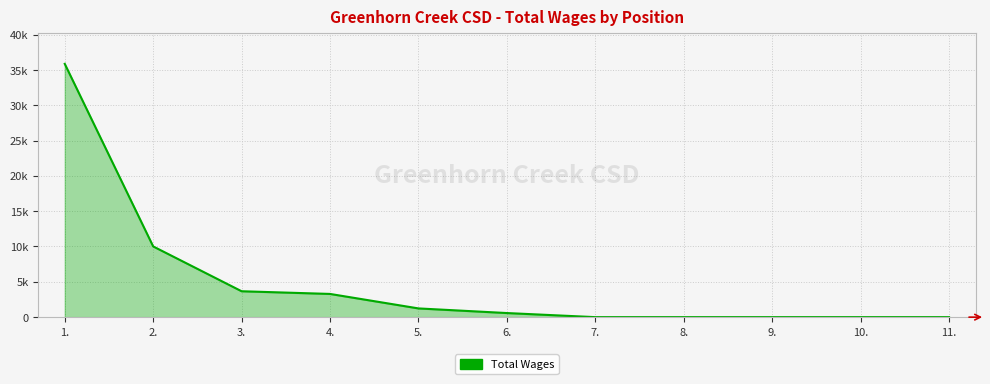

Does the chart have visible grid lines?

Yes